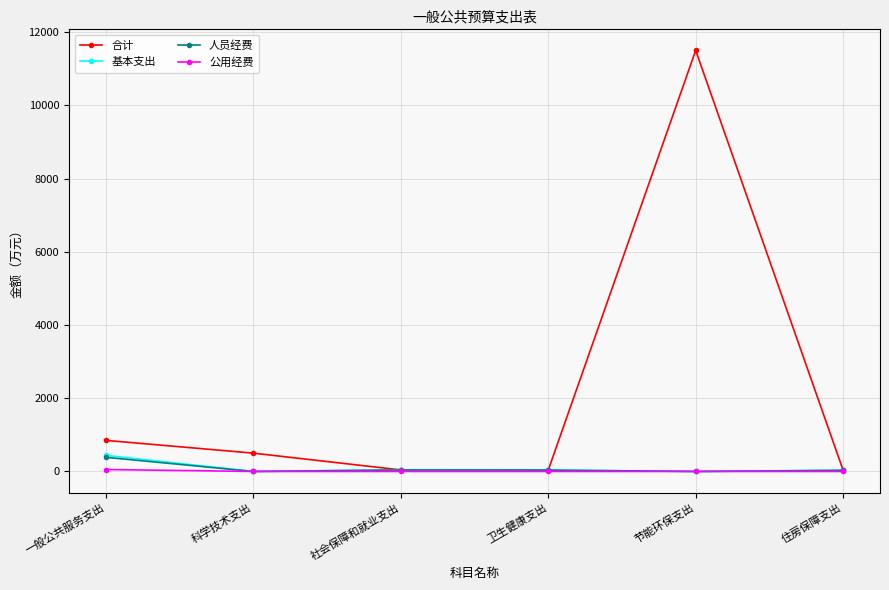

What position from the right is 卫生健康支出?

3